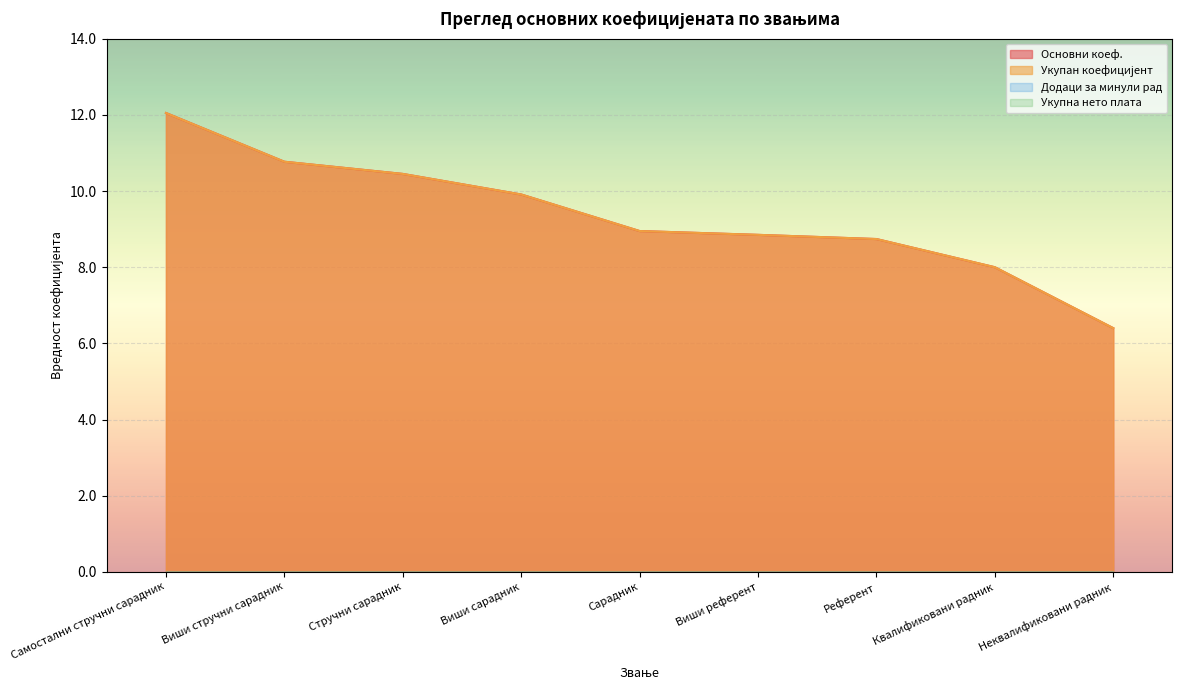

The Укупан коефицијент series shows 8.8 at Виши референт. True or false?

True